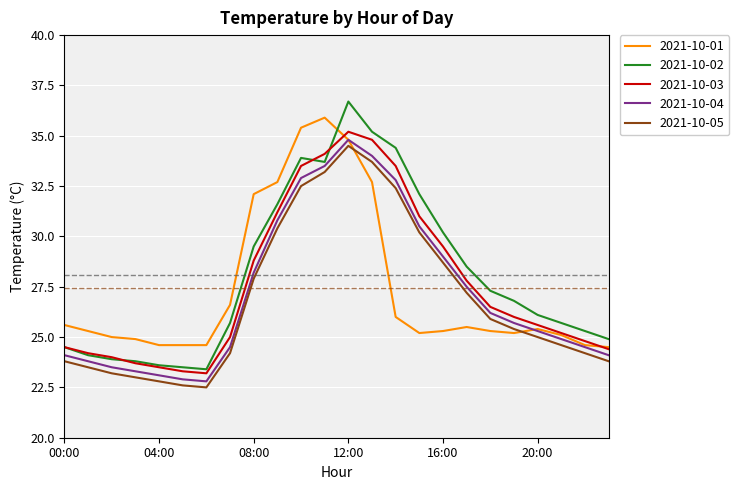

Which series has the largest range (max minus min)?

2021-10-02